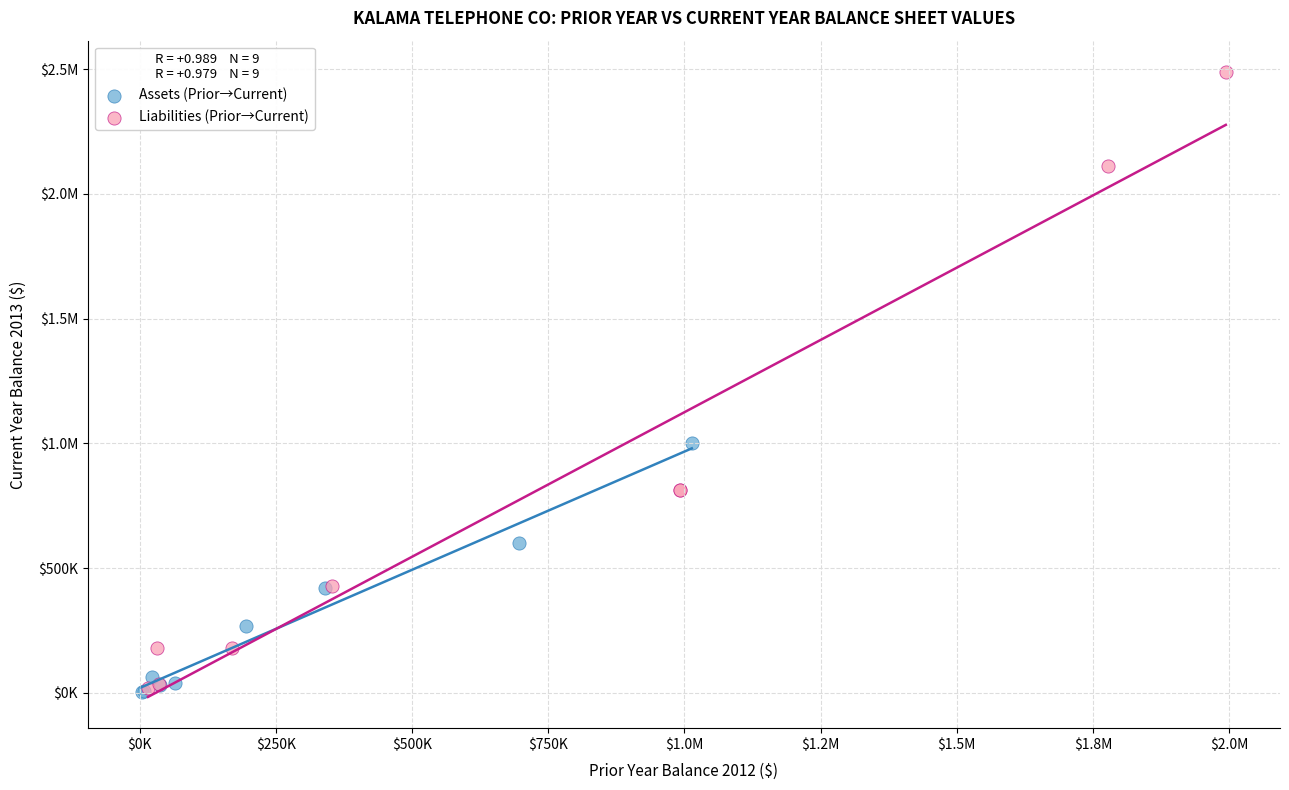

What are all the series names shown in the legend?

Assets (Prior→Current), Liabilities (Prior→Current)